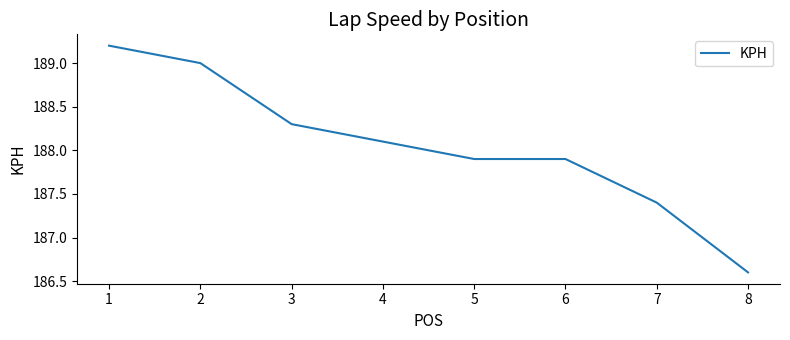

True or false: the data shows 275.7 at 5.

False